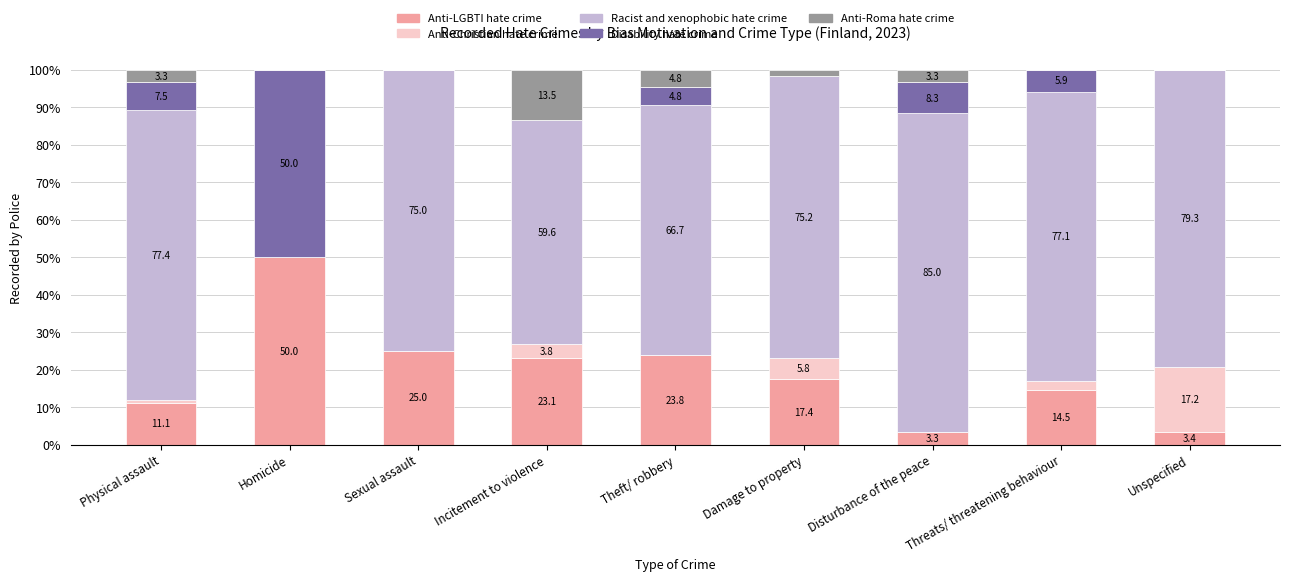

What is the highest value of the Anti-LGBTI hate crime series?

50.0